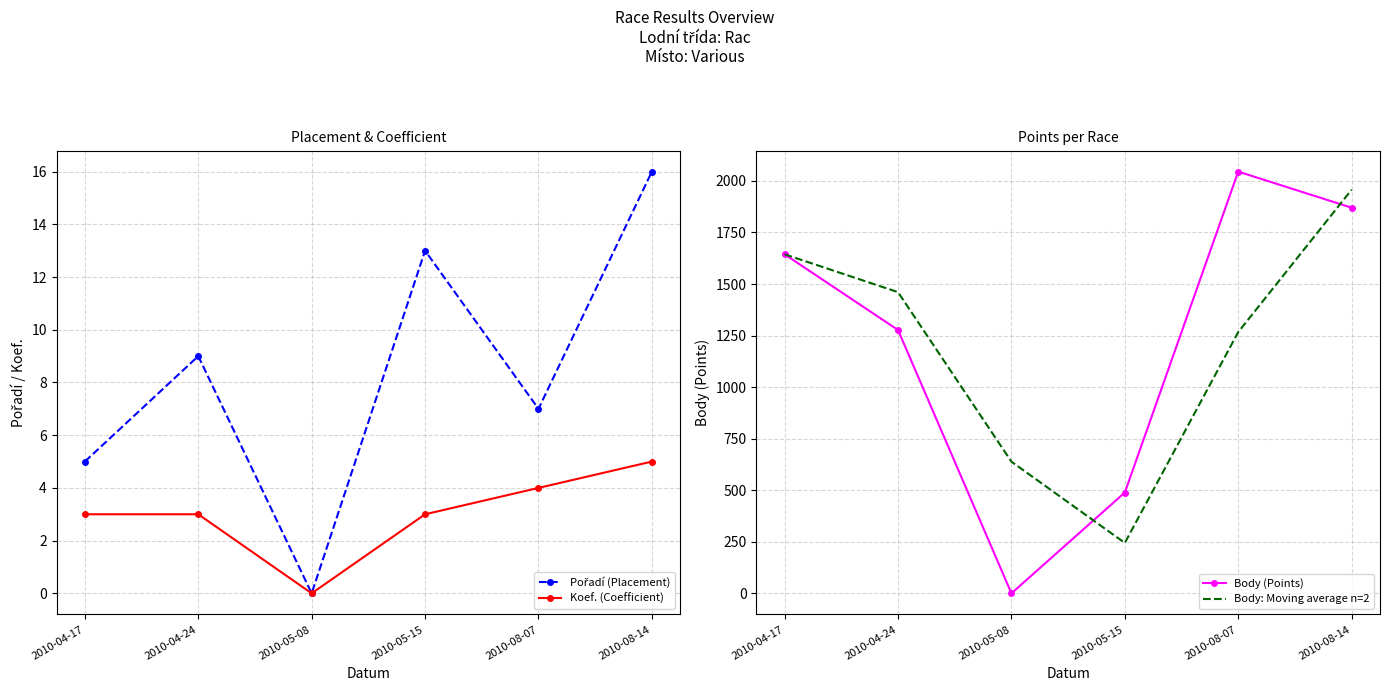

At which category does Pořadí (Placement) reach its first local peak?

2010-04-24